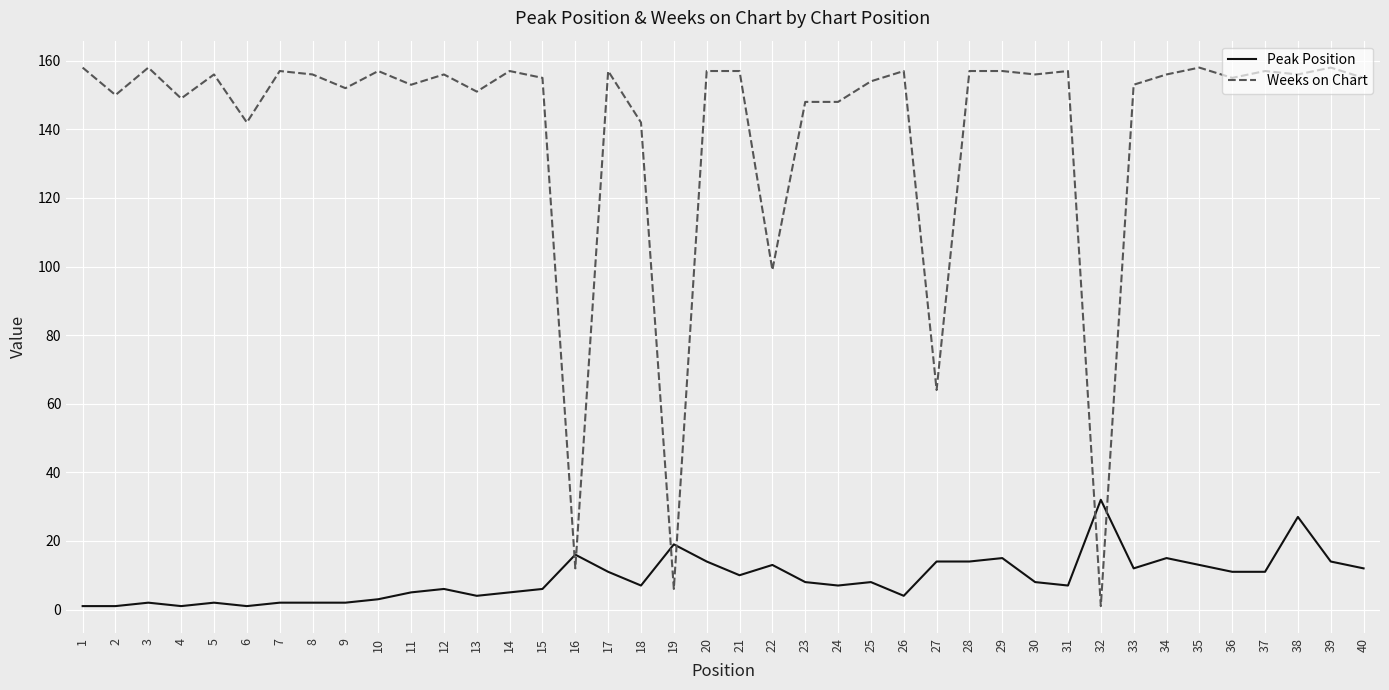

Where do Weeks on Chart and Peak Position first cross each other?

15 and 16